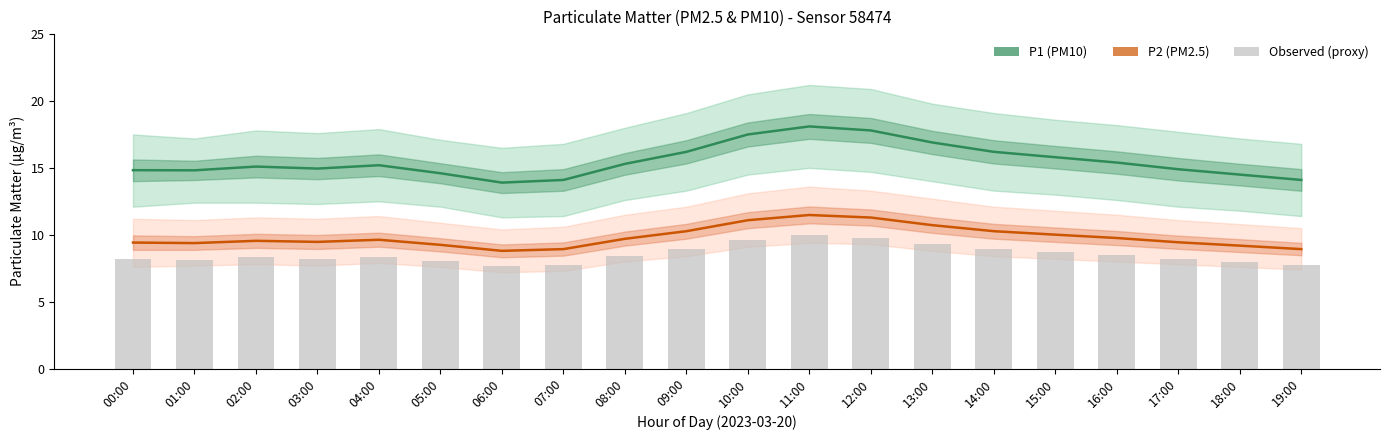

What is the total value across all series at 17:00?

32.5